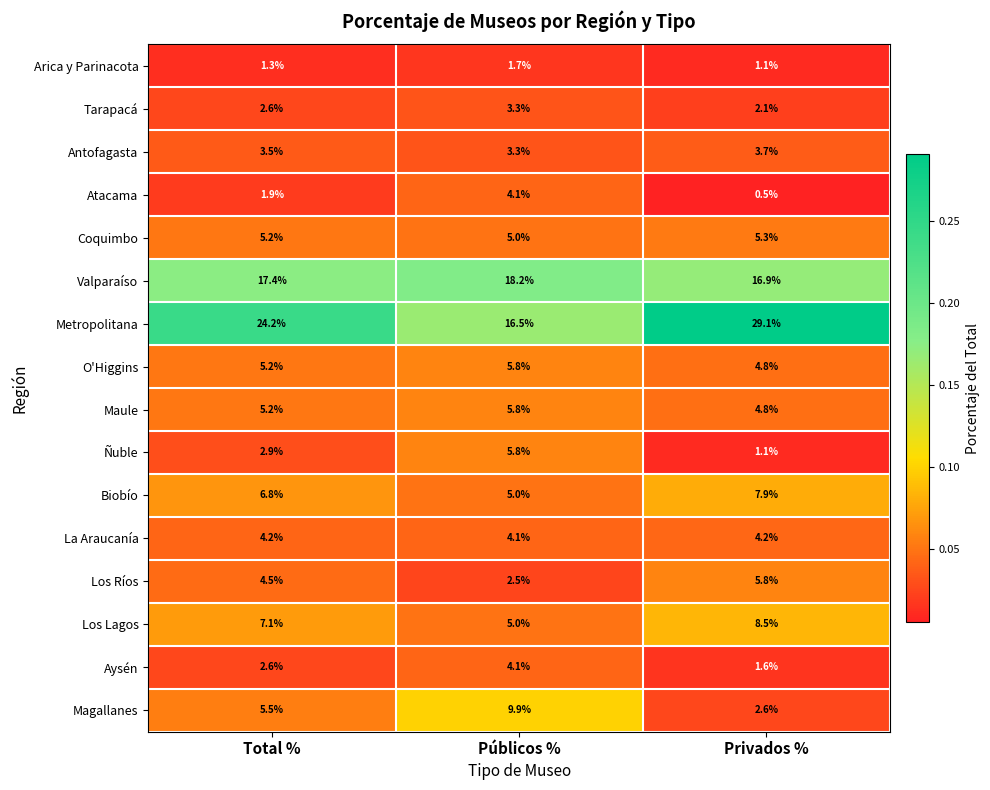

Rank the categories by Antofagasta value from highest to lowest.

Privados %, Total %, Públicos %